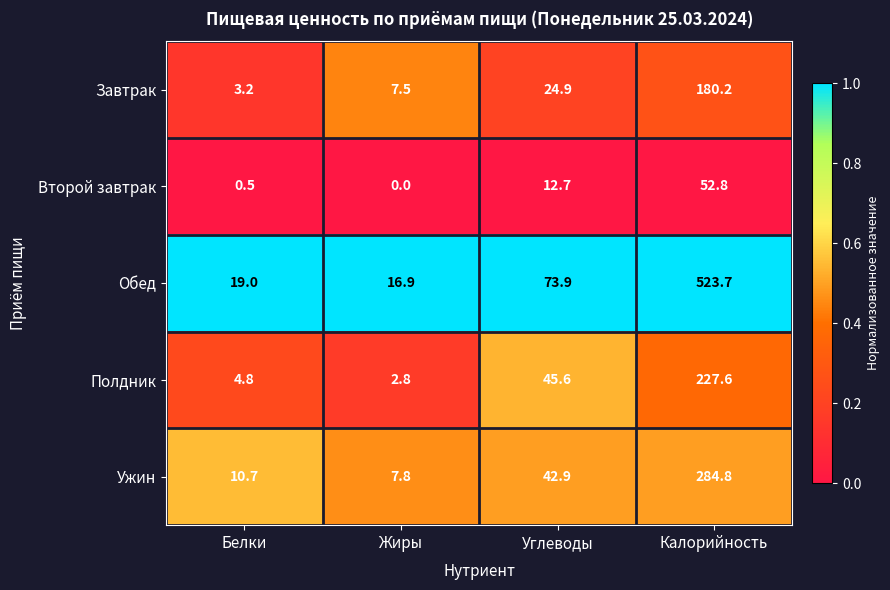

At which category is the sum across all series the highest?

Калорийность